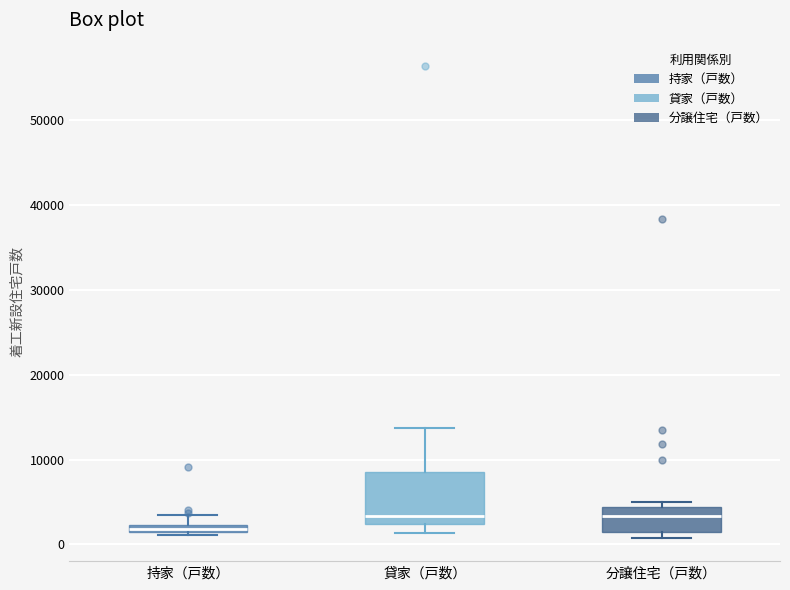

Which box's median line is the lowest?

持家（戸数）